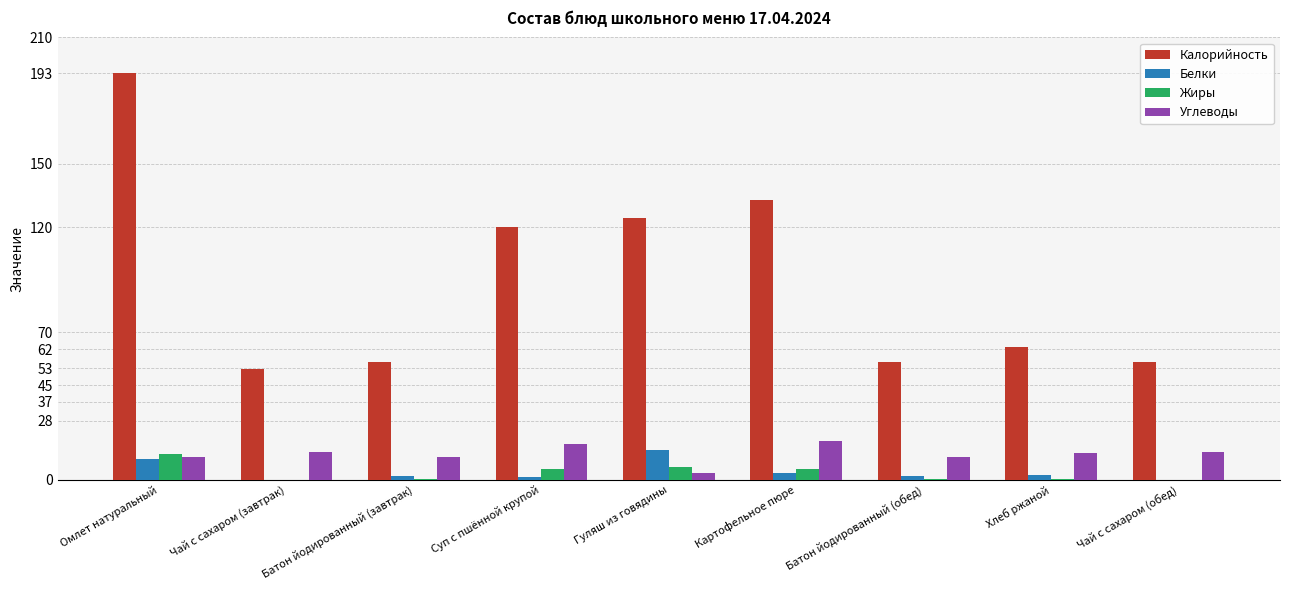

Where does the Калорийность series first go above 63?

Омлет натуральный